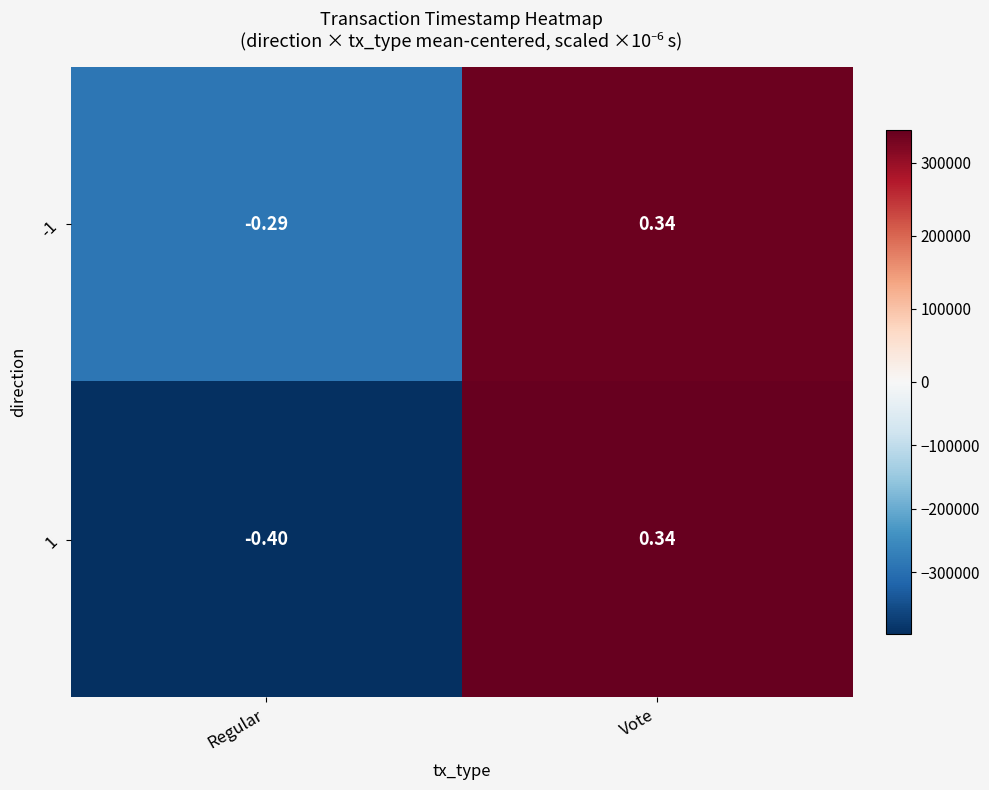

Which series has the largest total across all categories?

-1